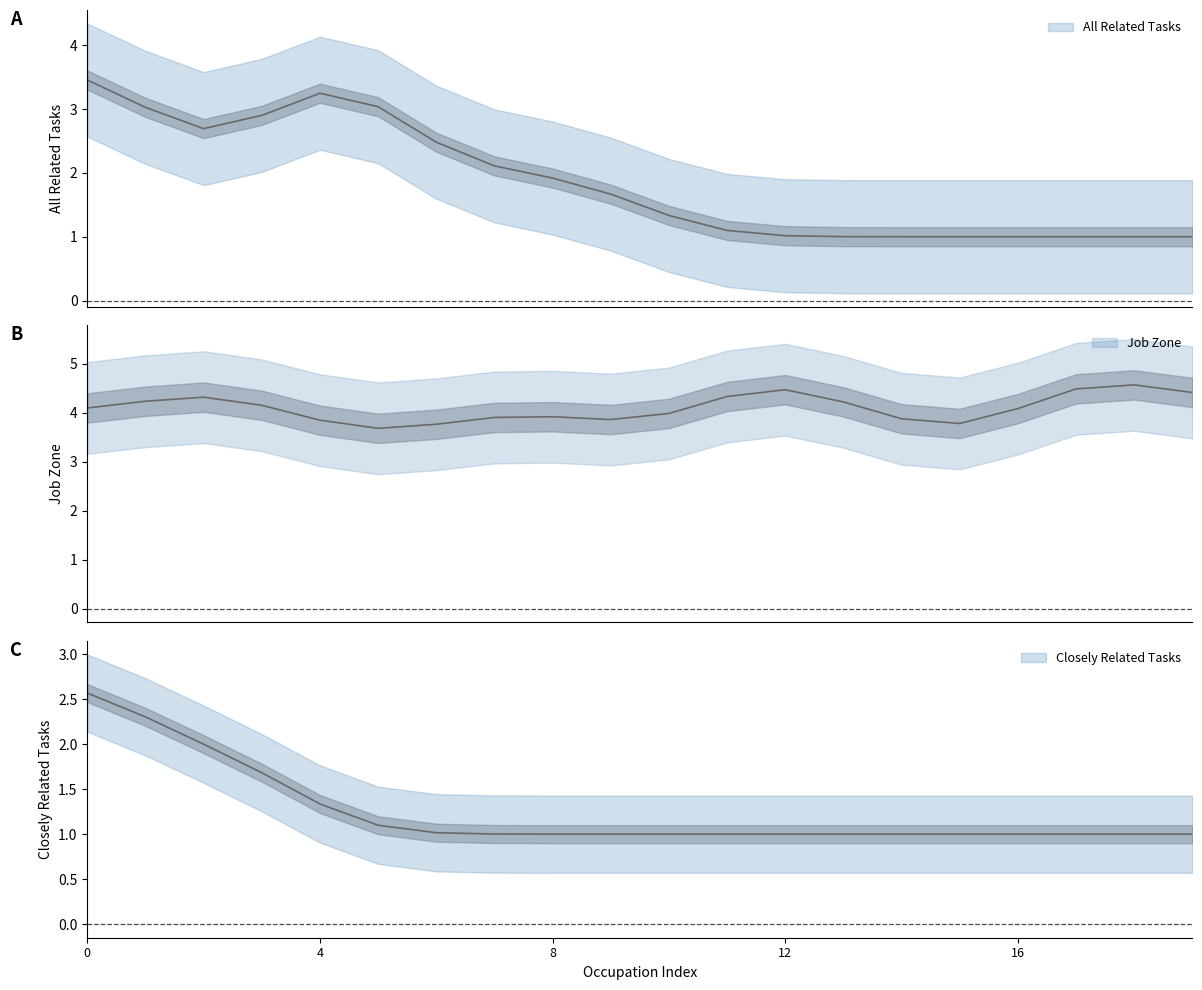

Does the chart display data point markers on the line(s)?

No